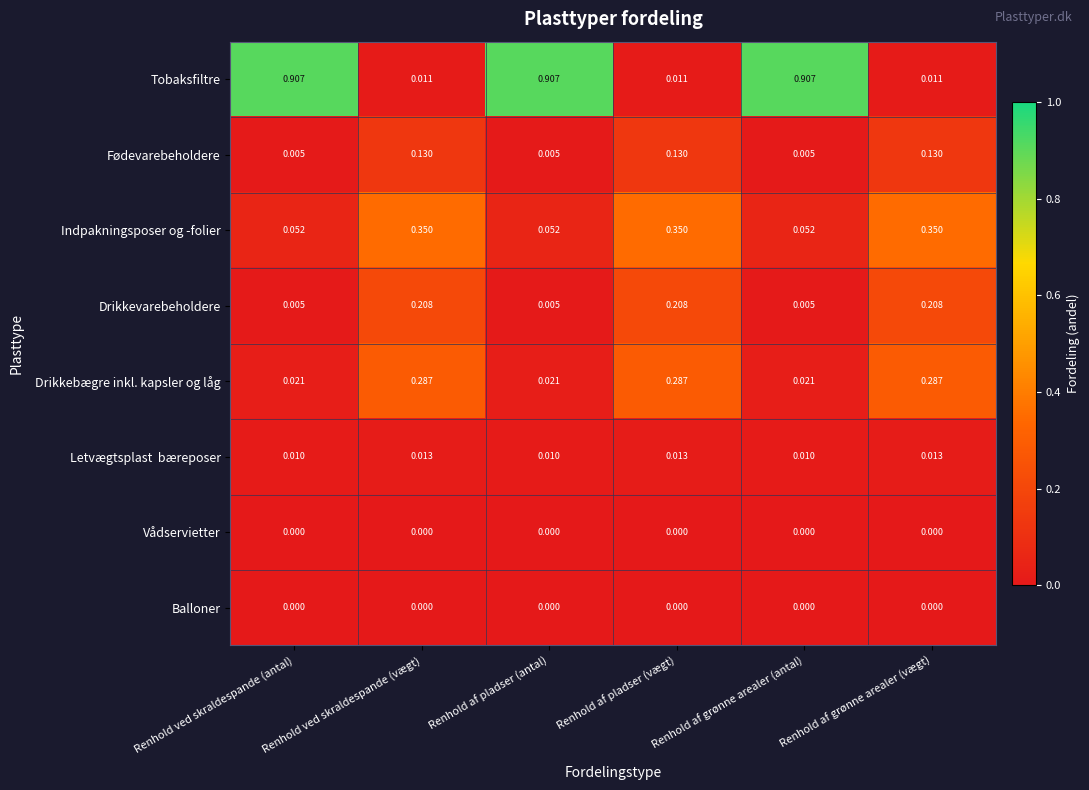

Which series has the largest total across all categories?

Tobaksfiltre